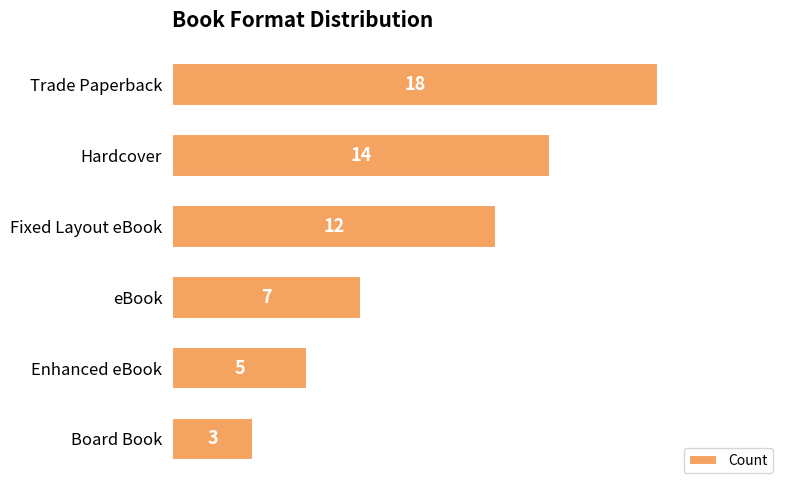

Is it true that the value at Fixed Layout eBook is 3?

False